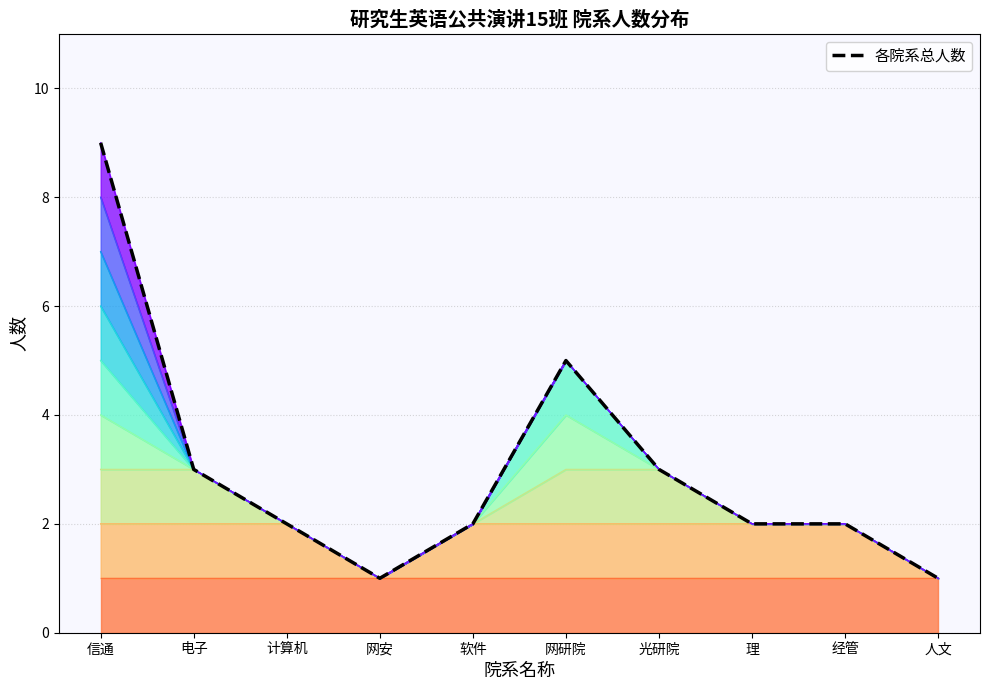

What is the value of the 8th point from the left?

2